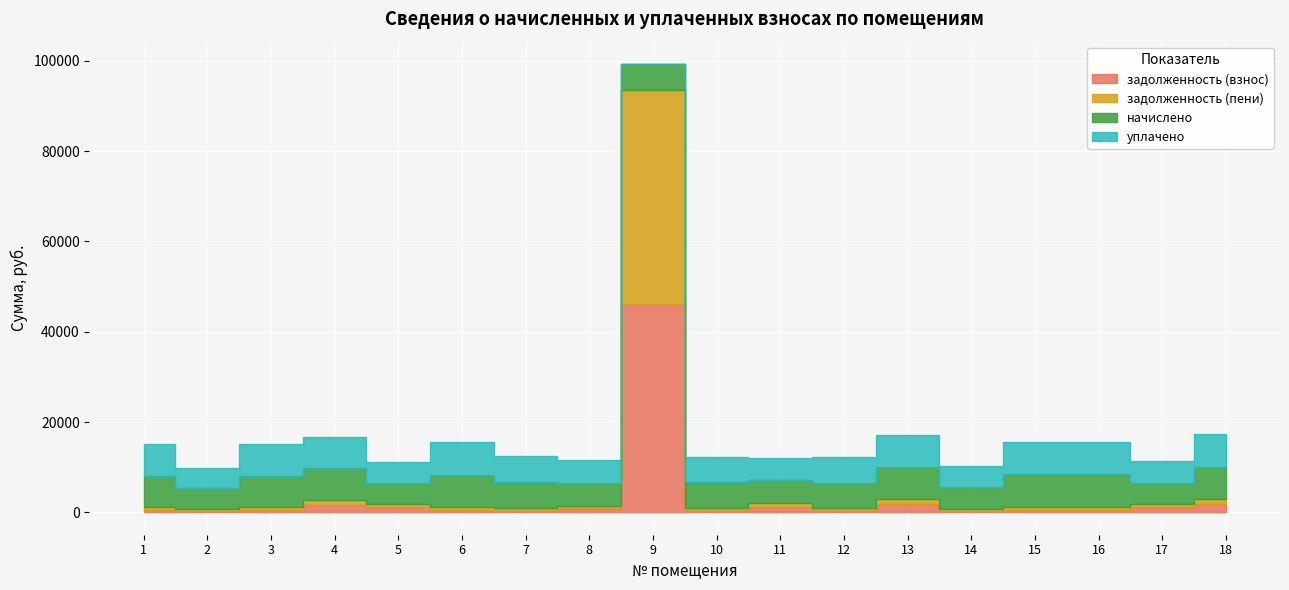

At which category is the sum across all series the highest?

9